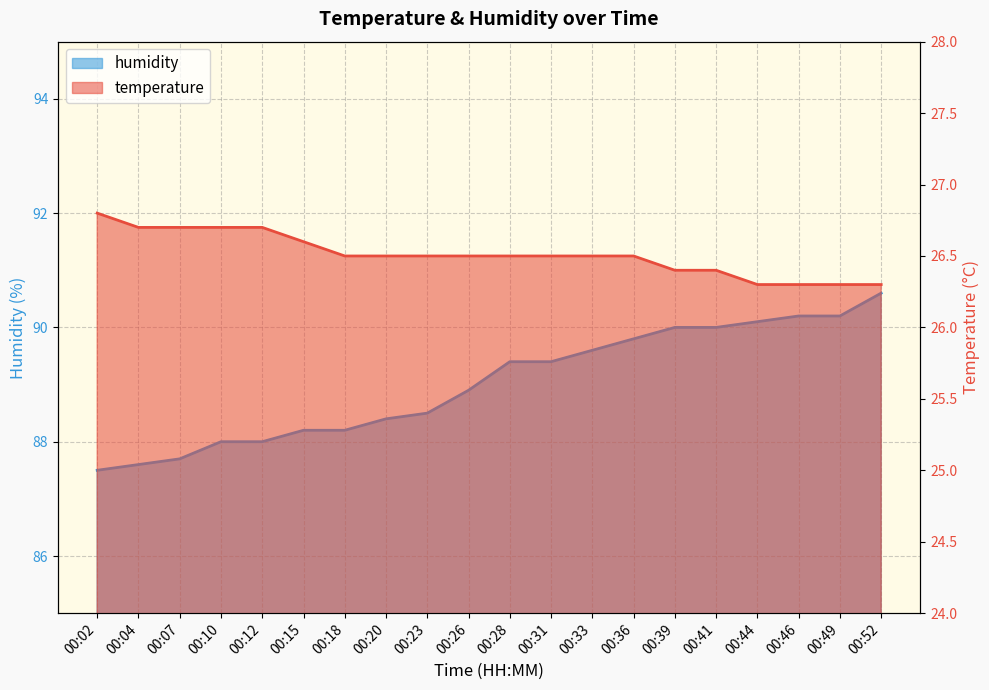

At which category is the sum across all series the highest?

00:52